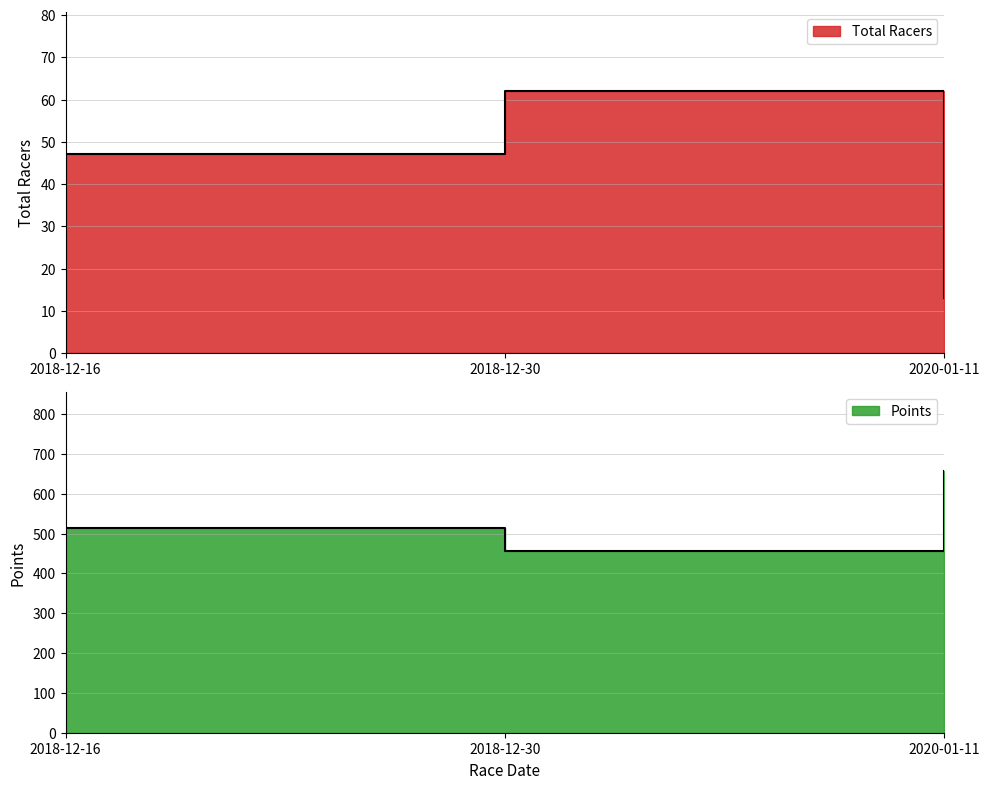

Where is Total Racers nearest to the value 37?

2018-12-16